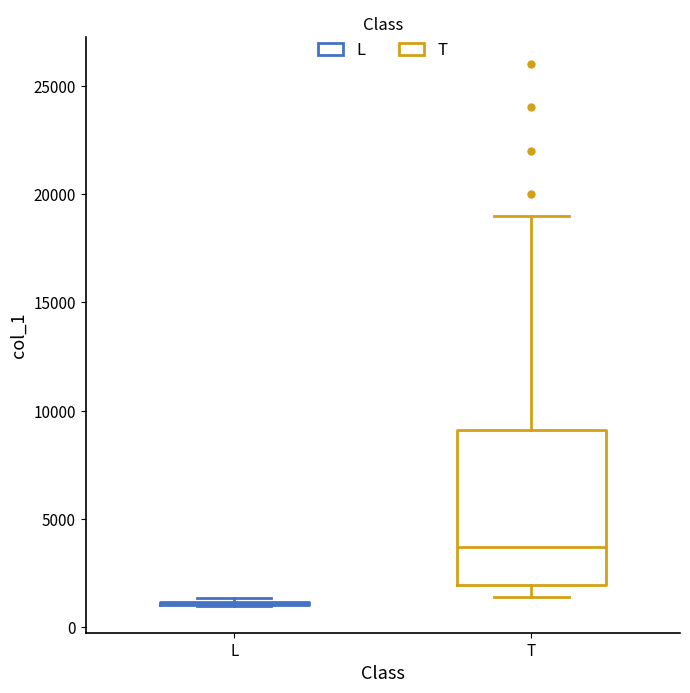

Which box is the tallest, from its lower edge to its upper edge?

T